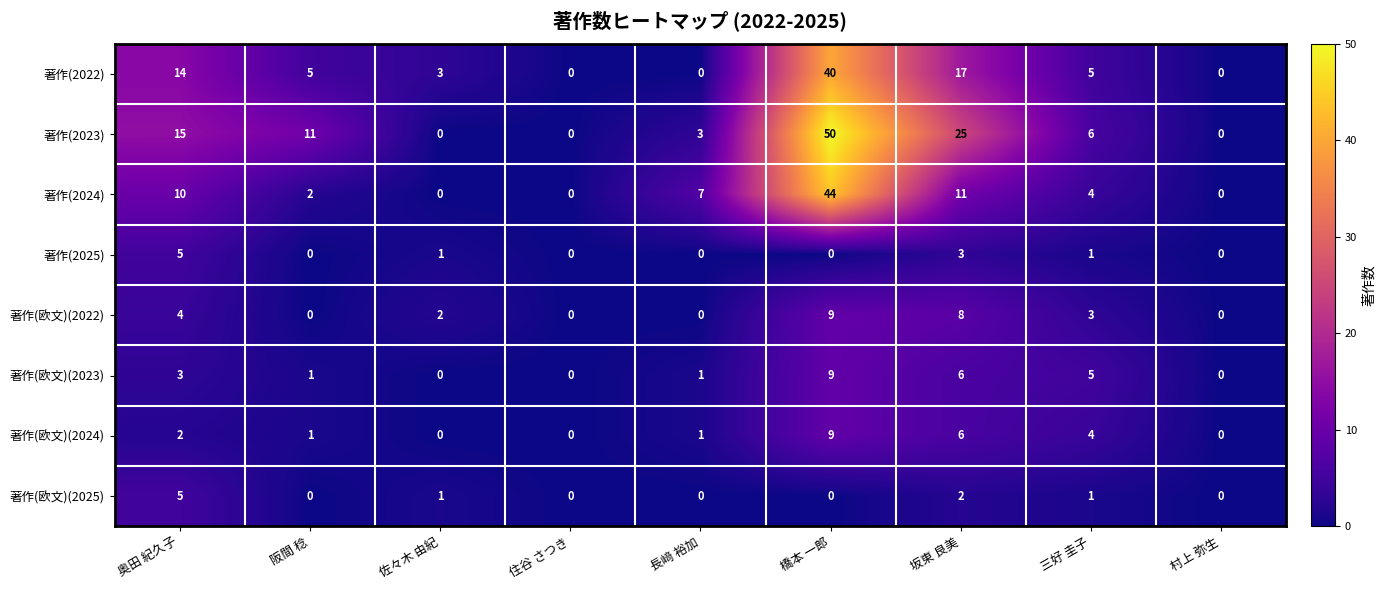

True or false: 著作(2024) has a value of 7 at 三好 圭子.

False